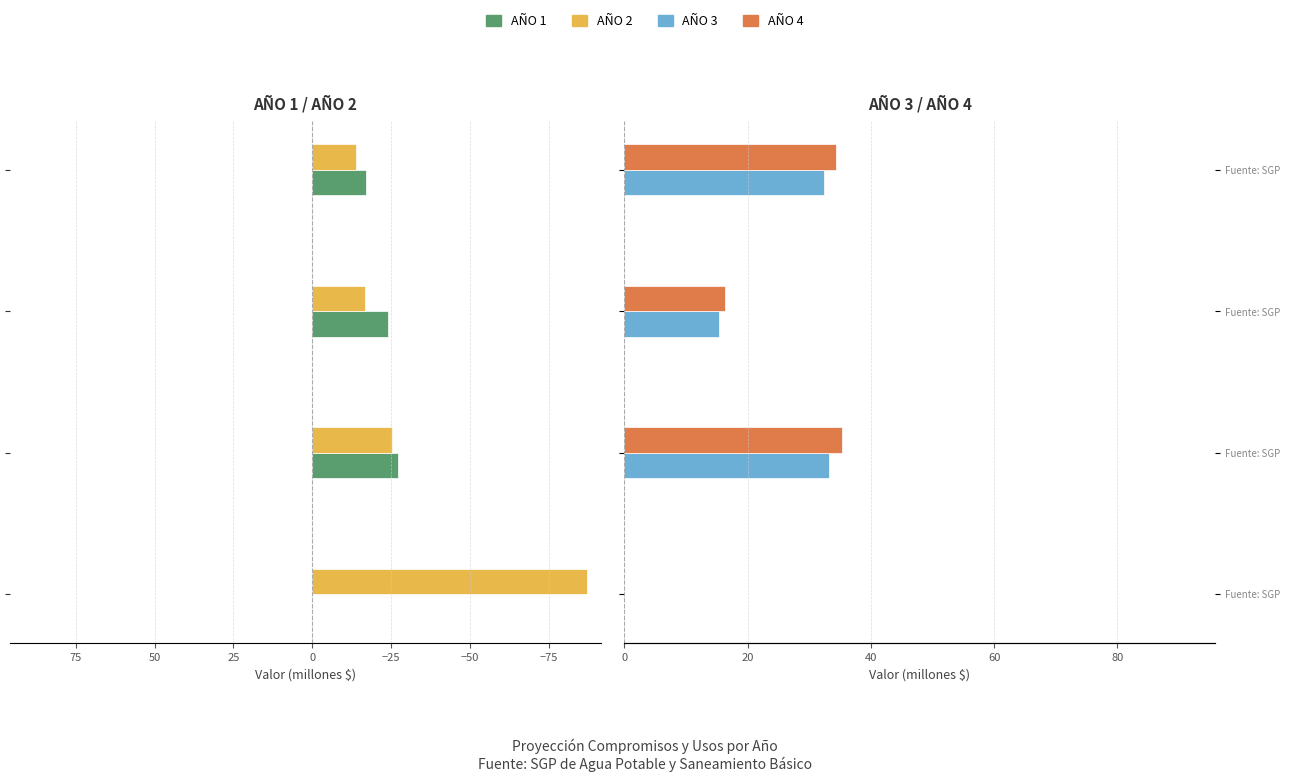

What are all the series names shown in the legend?

AÑO 1, AÑO 2, AÑO 3, AÑO 4